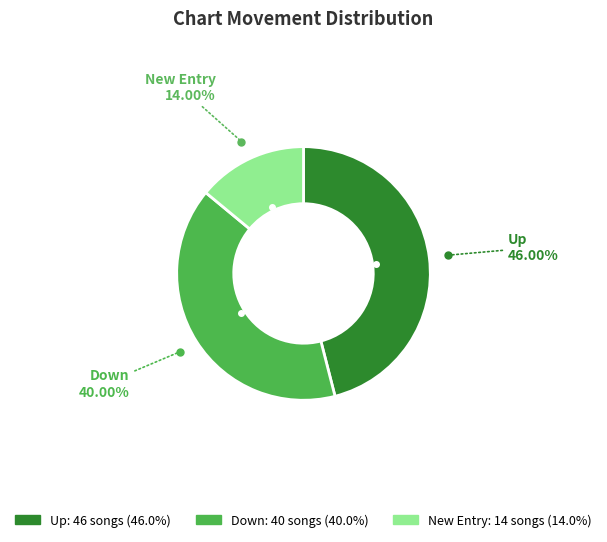

How many segments does this pie chart have?

3